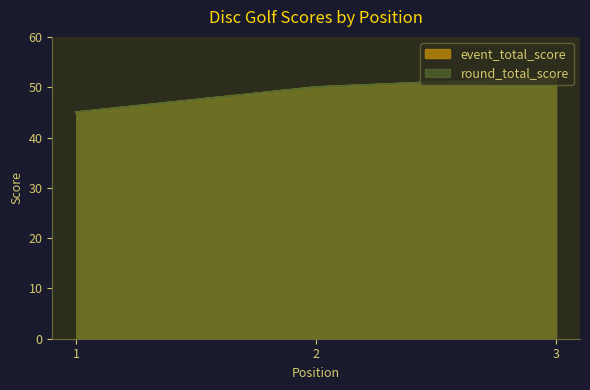

At which category is the sum across all series the highest?

3